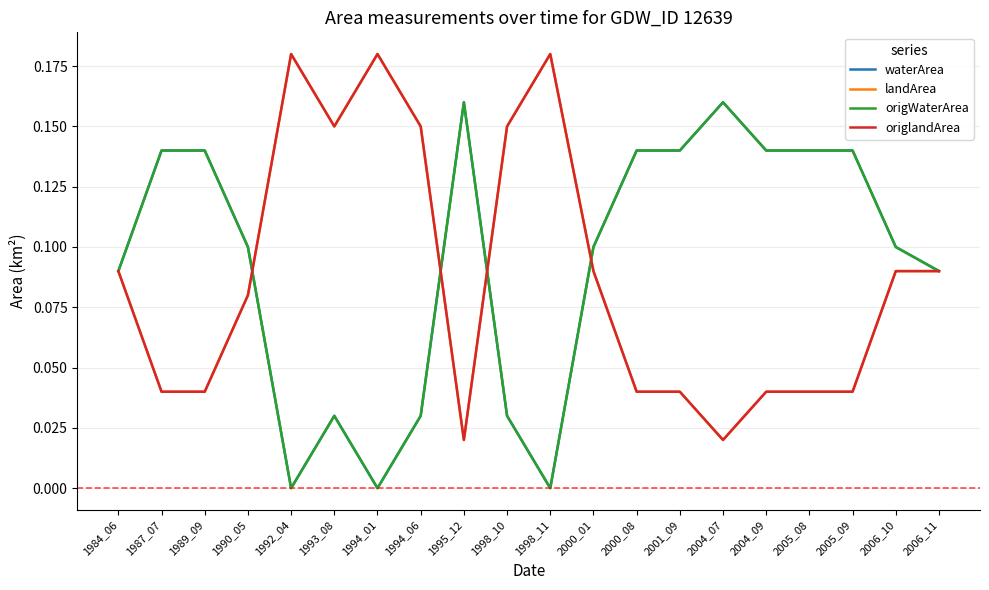

At which category does landArea reach its first local peak?

1992_04